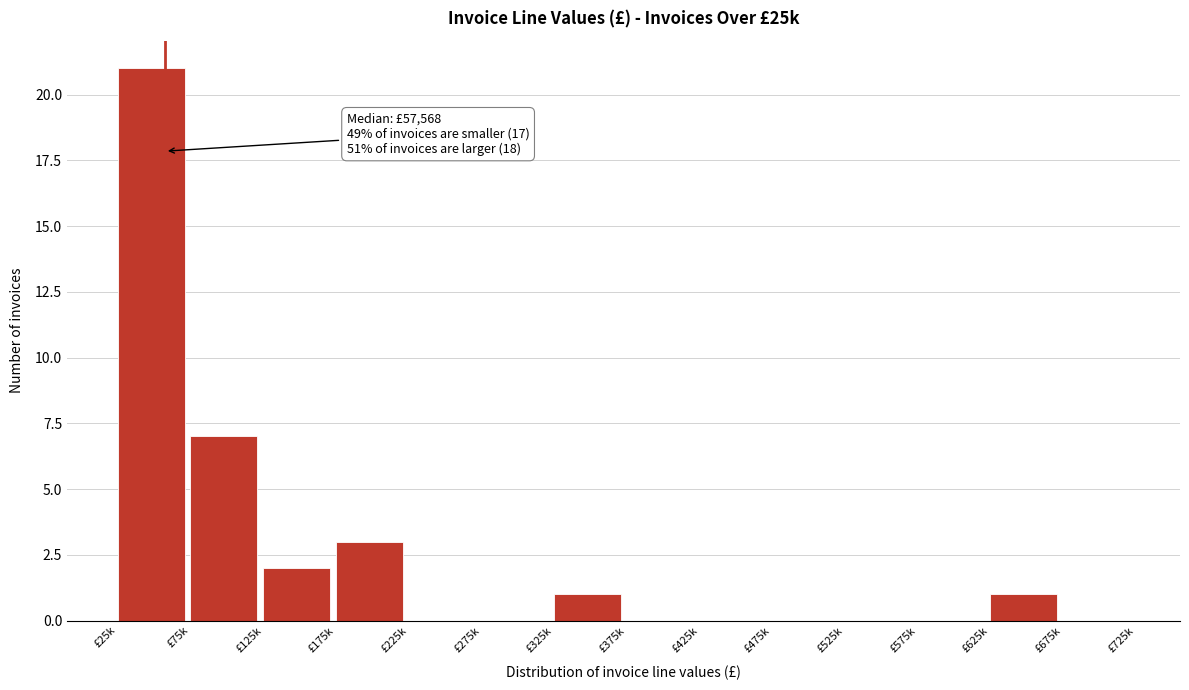

Reading left to right, what are all the values shown in this chart?

£25k=21	£75k=7	£125k=2	£175k=3	£225k=0	£275k=0	£325k=1	£375k=0	£425k=0	£475k=0	£525k=0	£575k=0	£625k=1	£675k=0